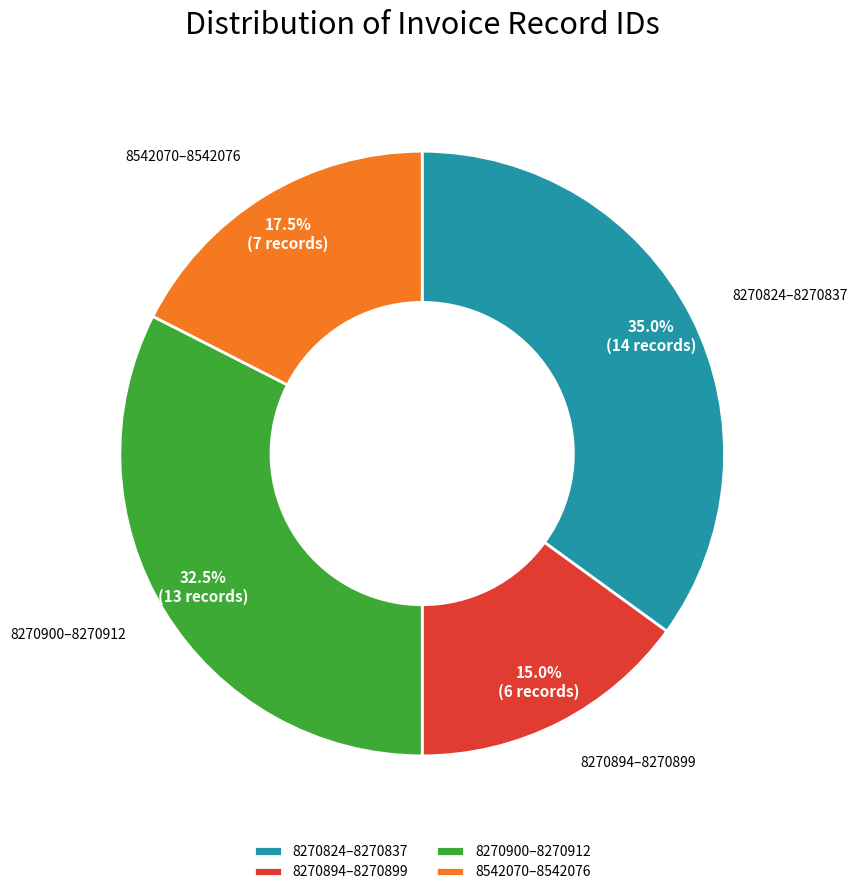

Rank the categories by value from highest to lowest.

8270824–8270837, 8270900–8270912, 8542070–8542076, 8270894–8270899